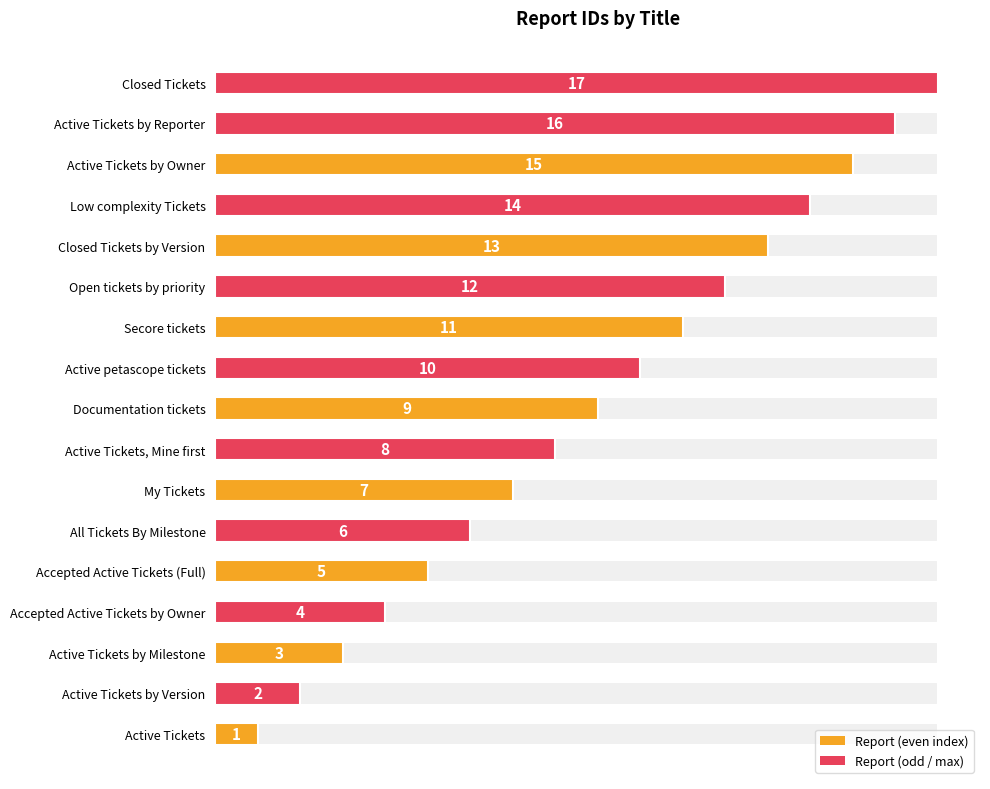

What is the greatest value displayed?

17